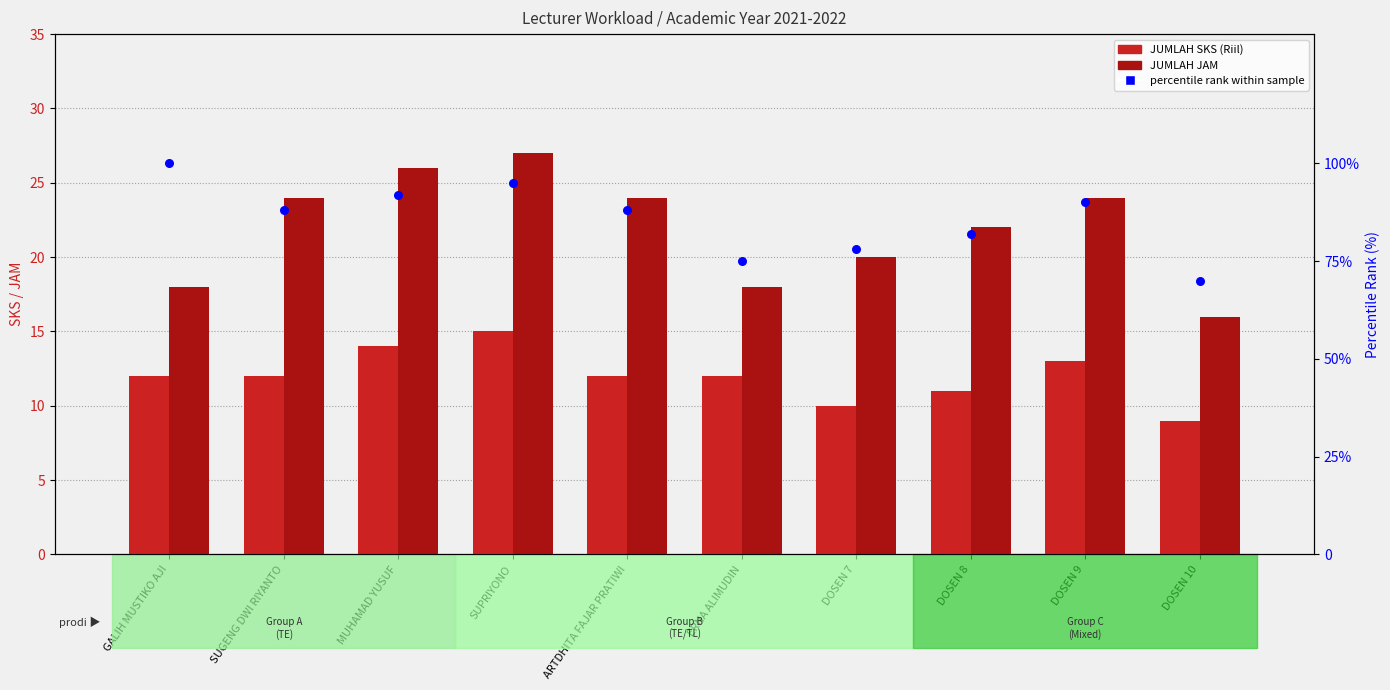

Which series contains the lowest Y value?

JUMLAH SKS (Riil)